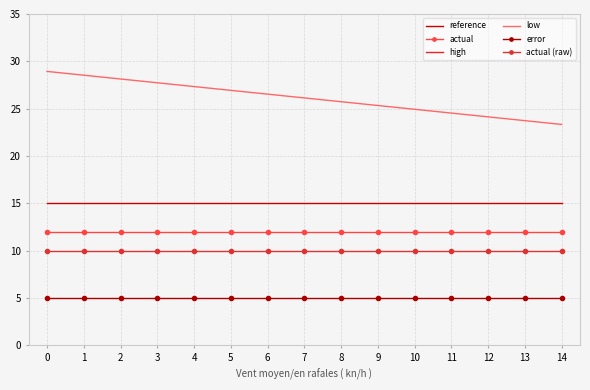

How many lines are shown in the chart?

6